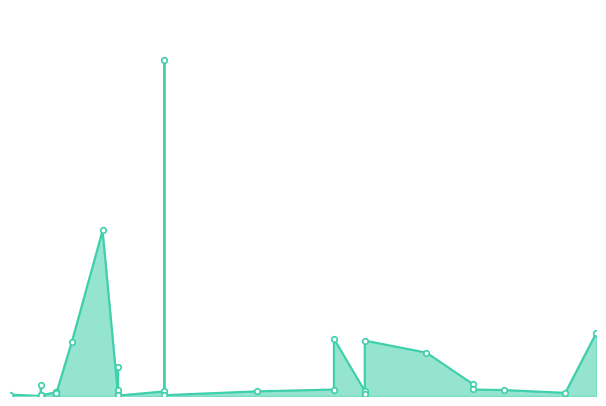

How many data points are less than 34000000?

18